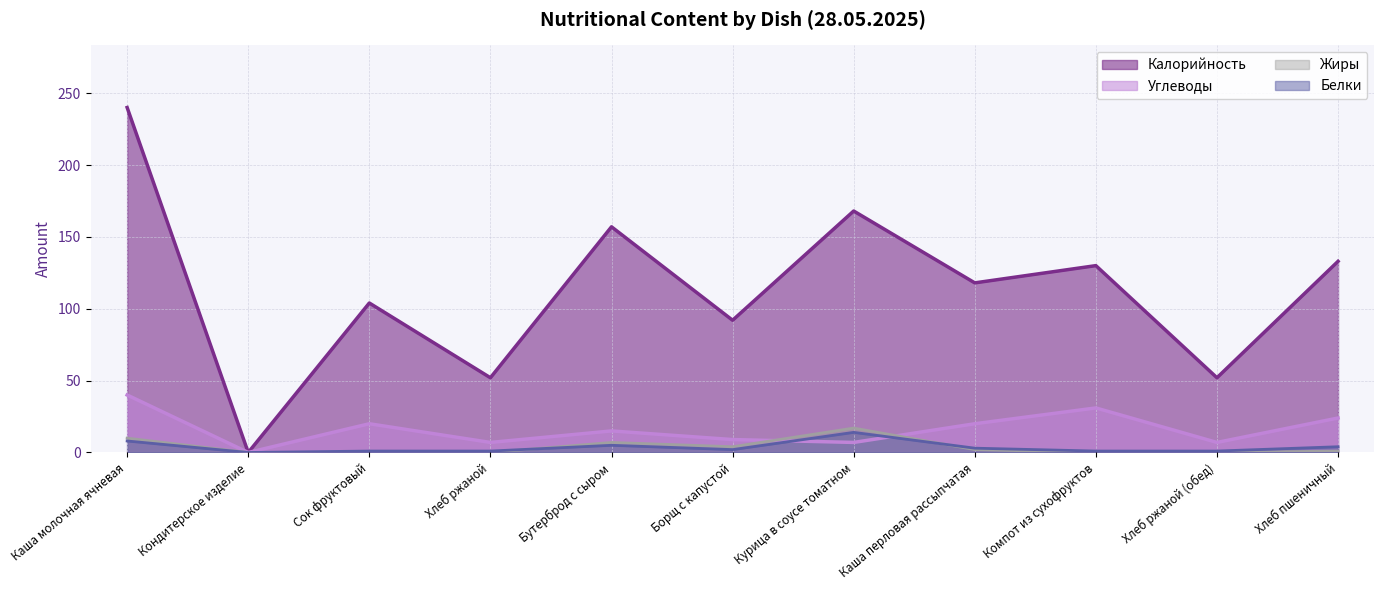

How many data points does each series have?

11